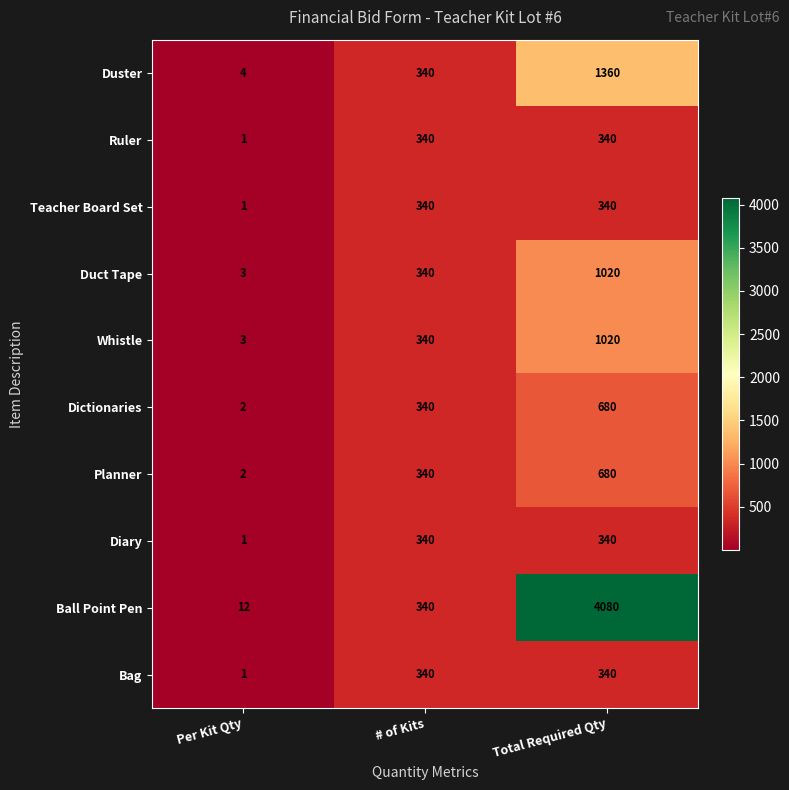

Reading right to left, extract all data points from this chart.

Duster: 1360	340	4
Ruler: 340	340	1
Teacher Board Set: 340	340	1
Duct Tape: 1020	340	3
Whistle: 1020	340	3
Dictionaries: 680	340	2
Planner: 680	340	2
Diary: 340	340	1
Ball Point Pen: 4080	340	12
Bag: 340	340	1